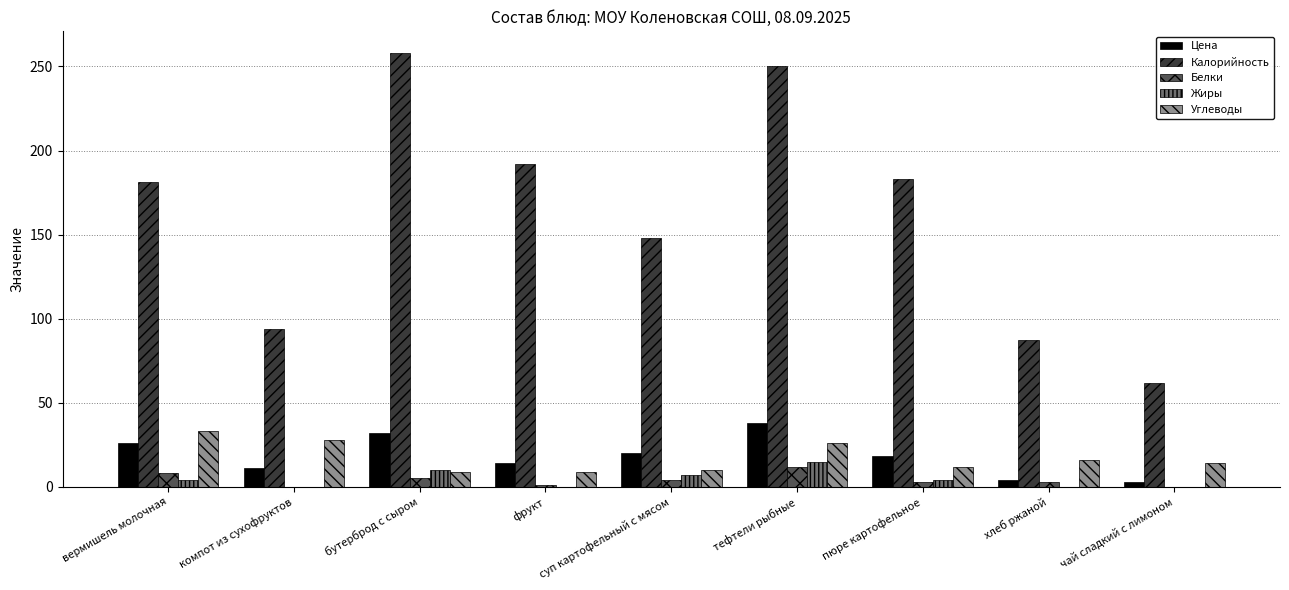

How many Жиры values are between 0 and 7?

7